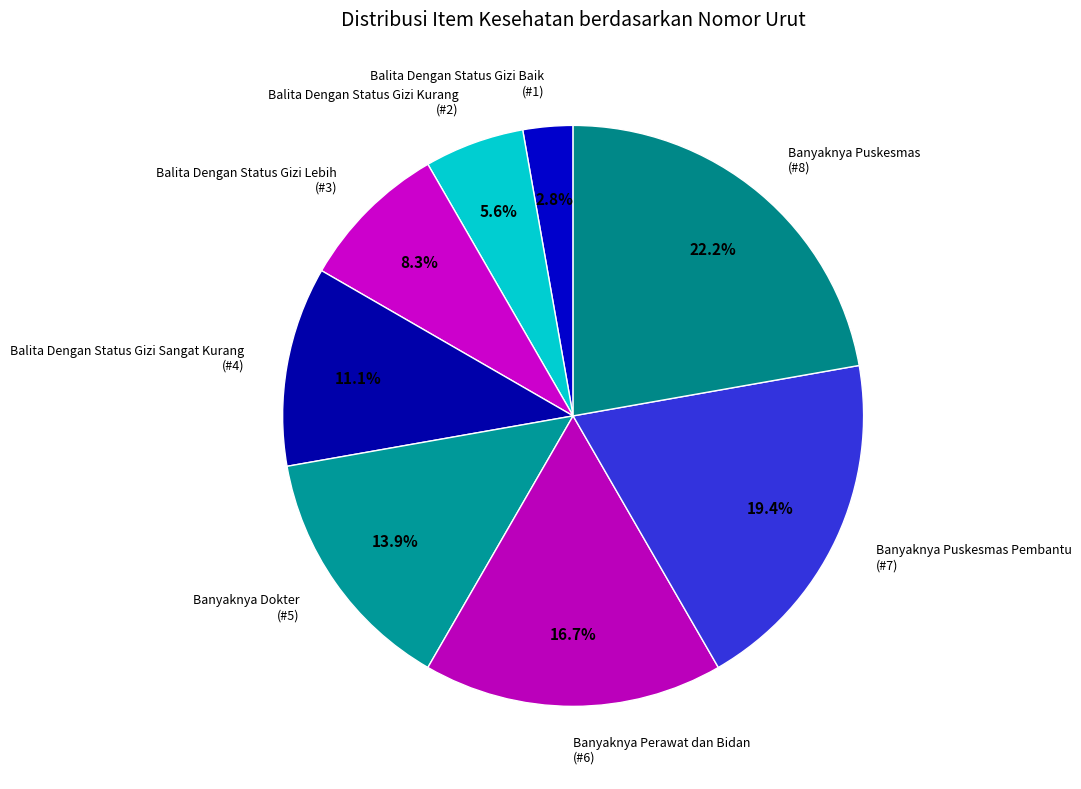

Count the number of slices in the pie.

8